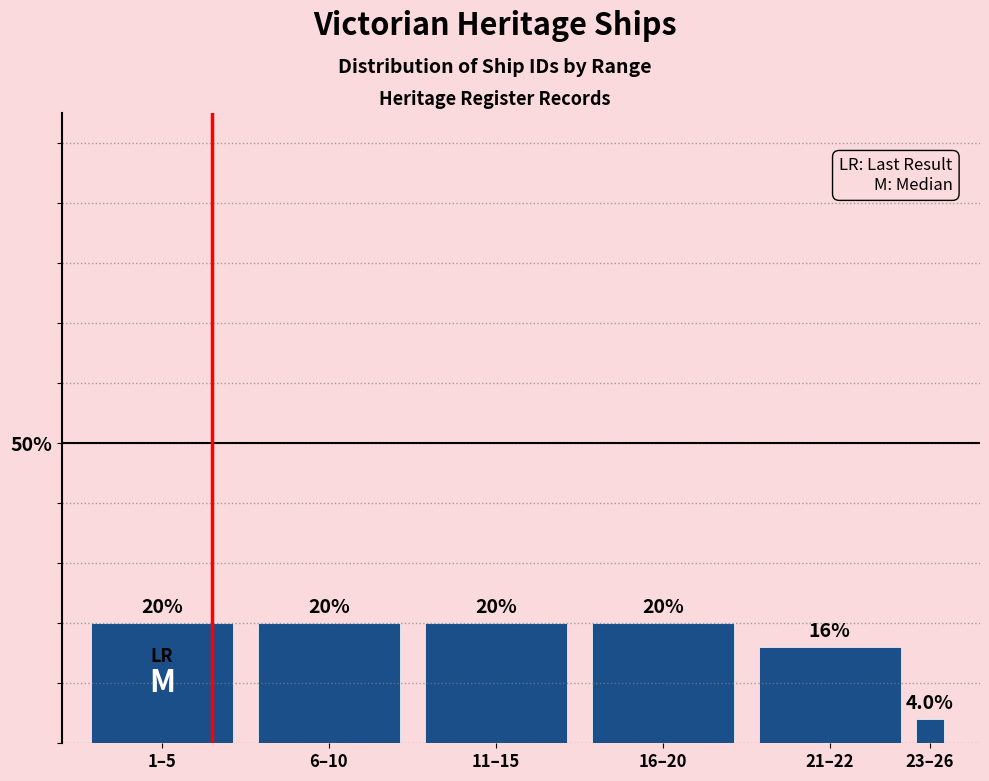

Reading left to right, what are all the values shown in this chart?

20	20	20	20	16	4